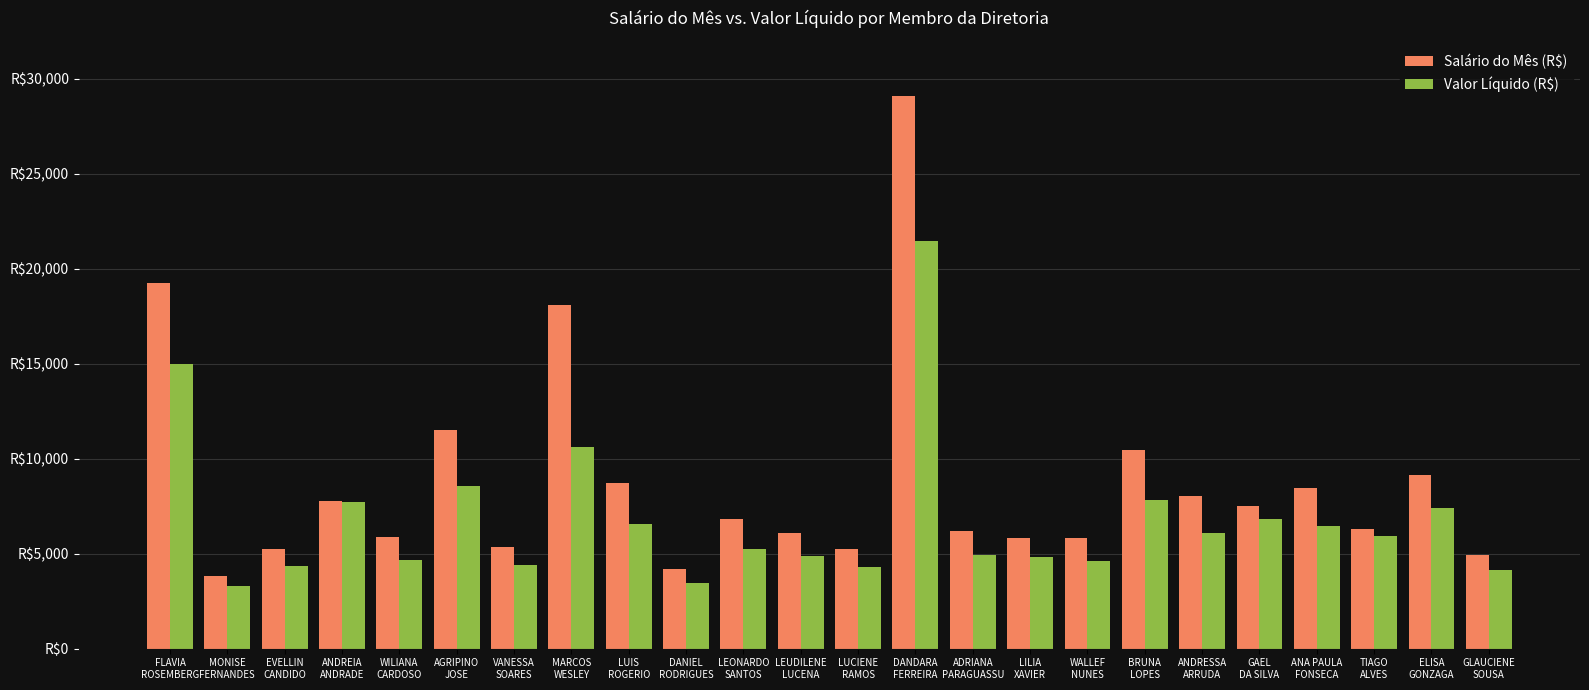

What is the total value across all series at ELISA
GONZAGA?

16571.1